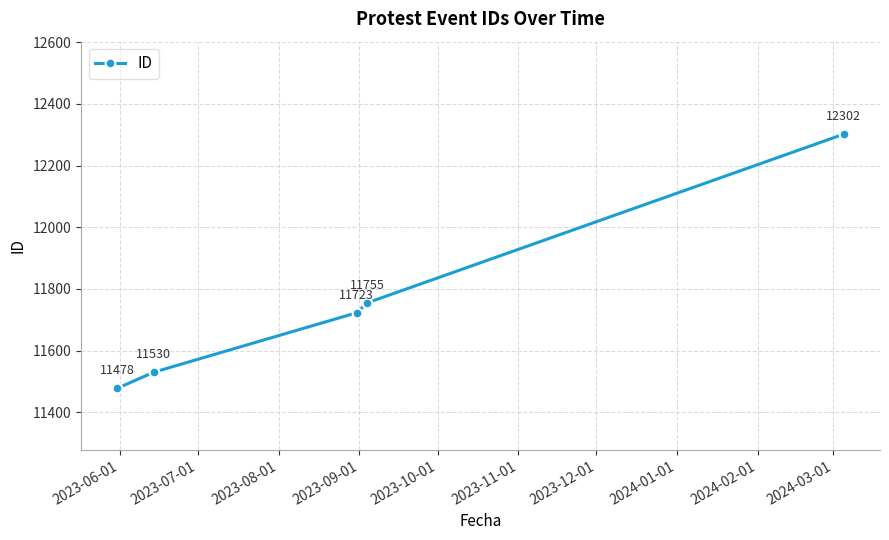

What is the maximum value shown in the chart?

12302